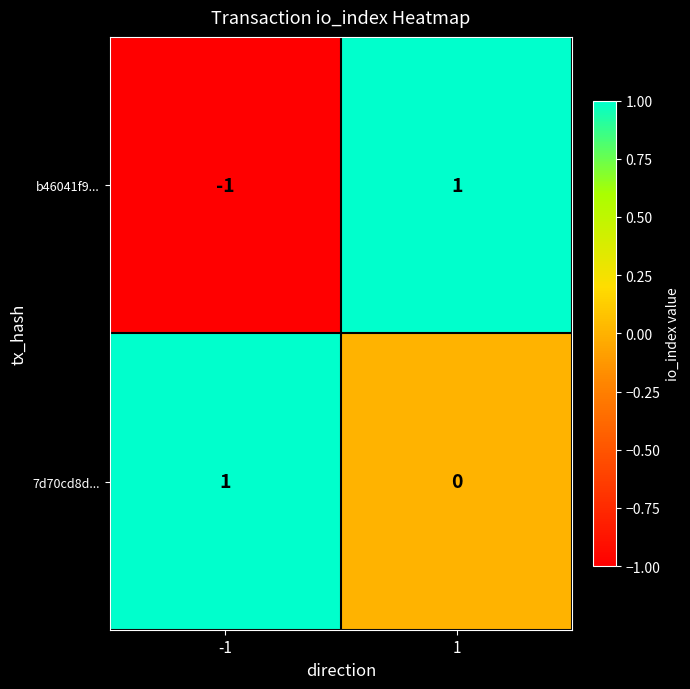

What is the minimum value shown in the chart?

-1